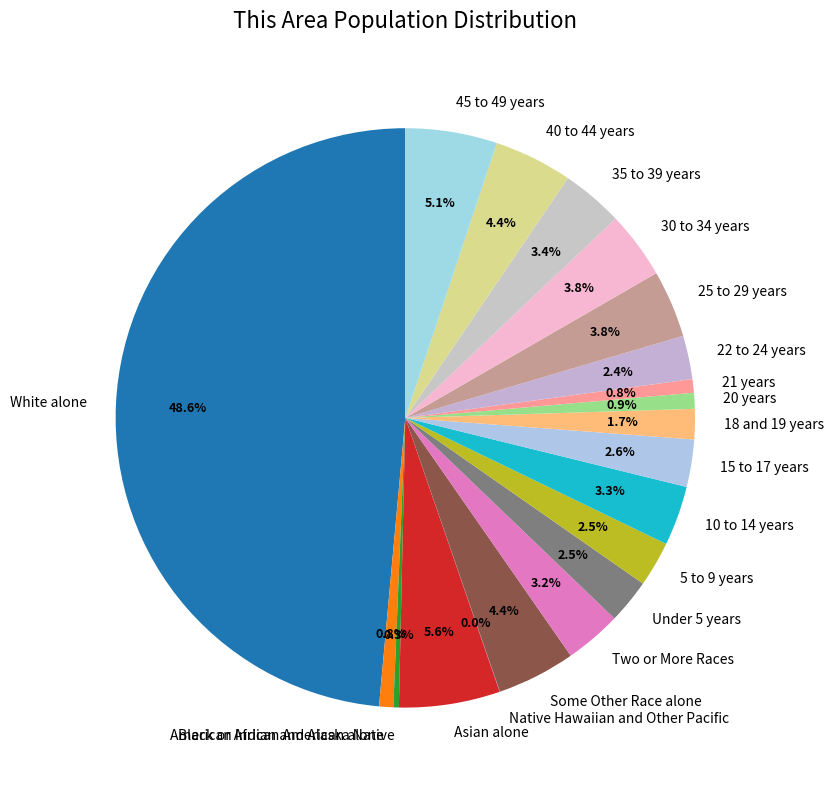

What is the ratio of the value at 22 to 24 years to the value at 20 years?

2.7